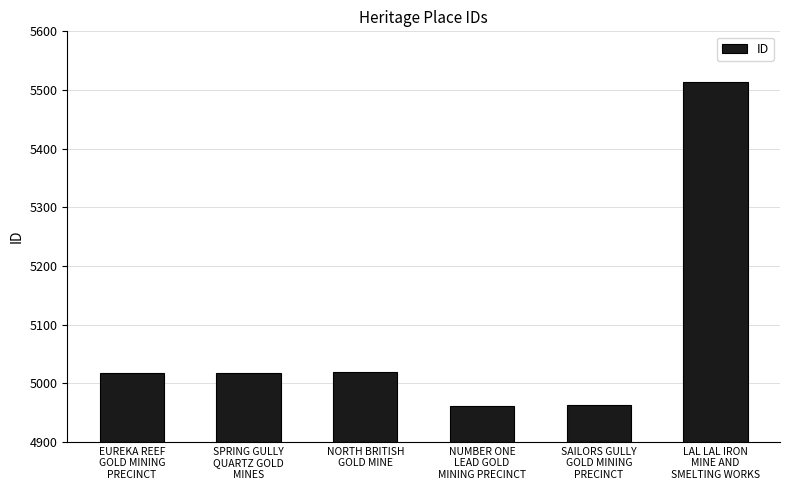

What is the value of the 5th bar from the left?

4963